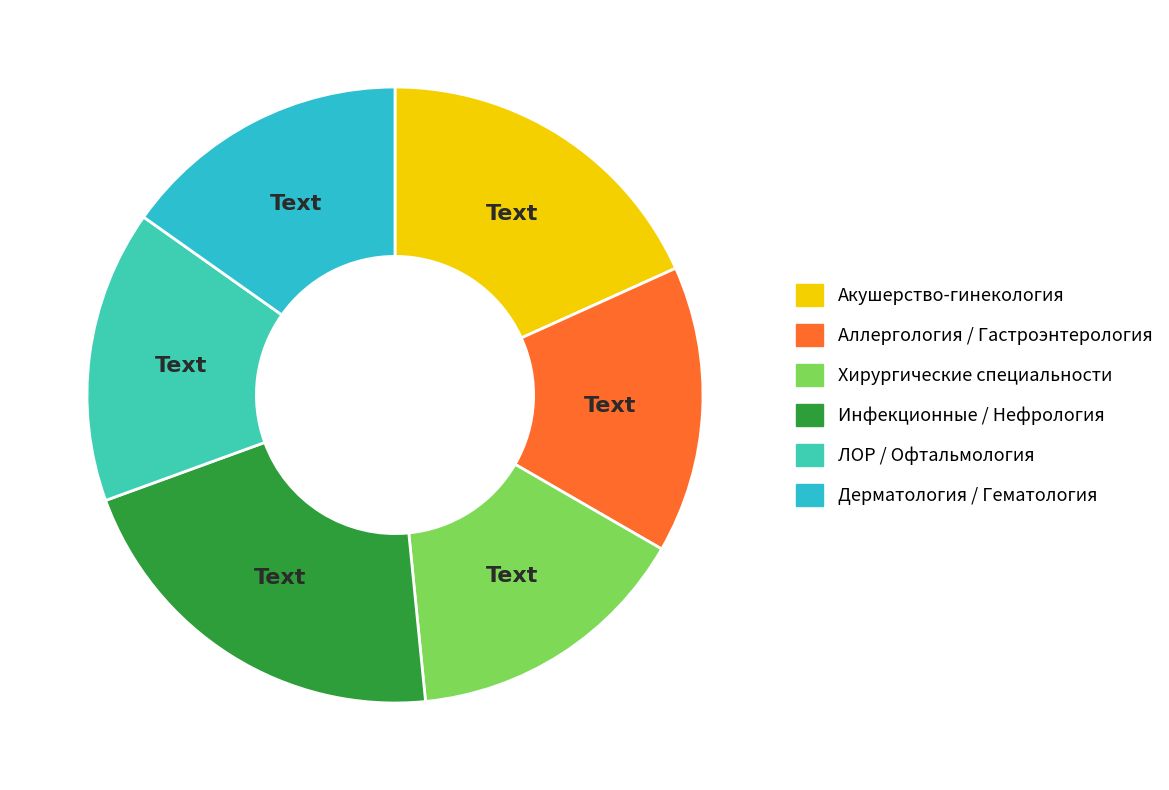

How many segments does this pie chart have?

6